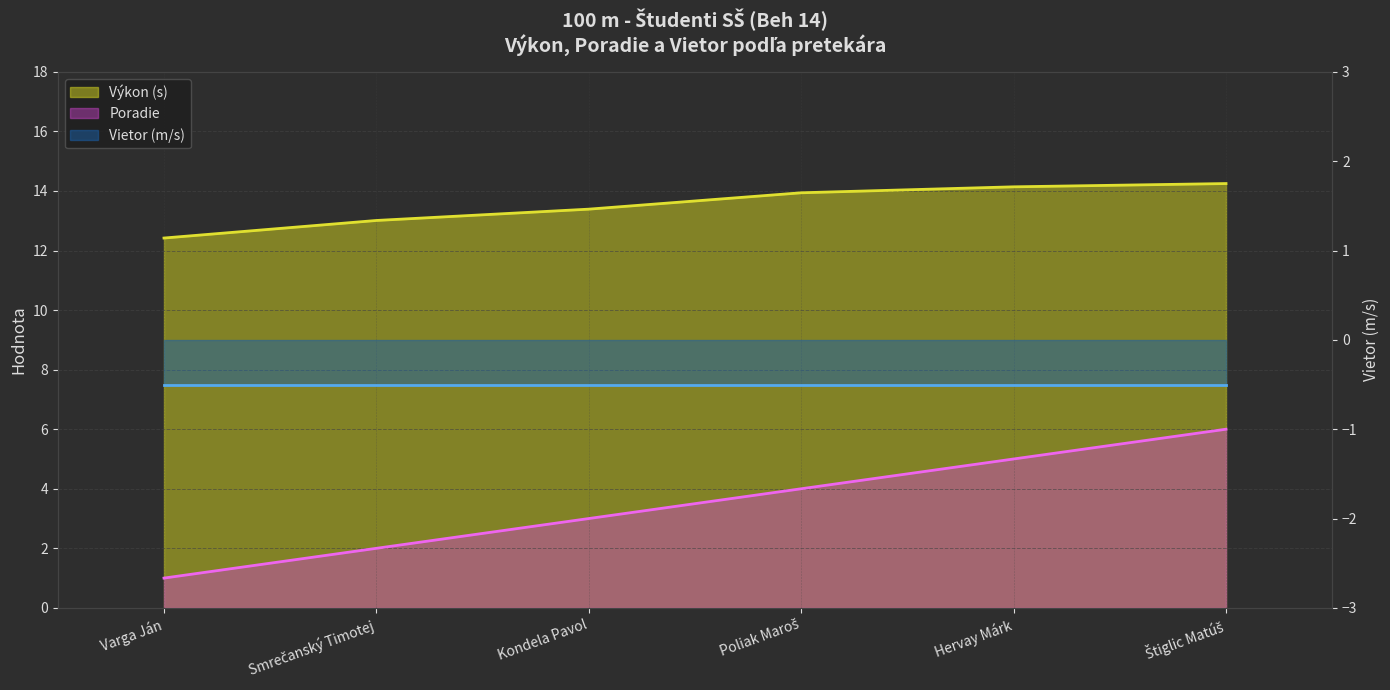

What is the sum of the Poradie values at Varga Ján and Hervay Márk?

6.0